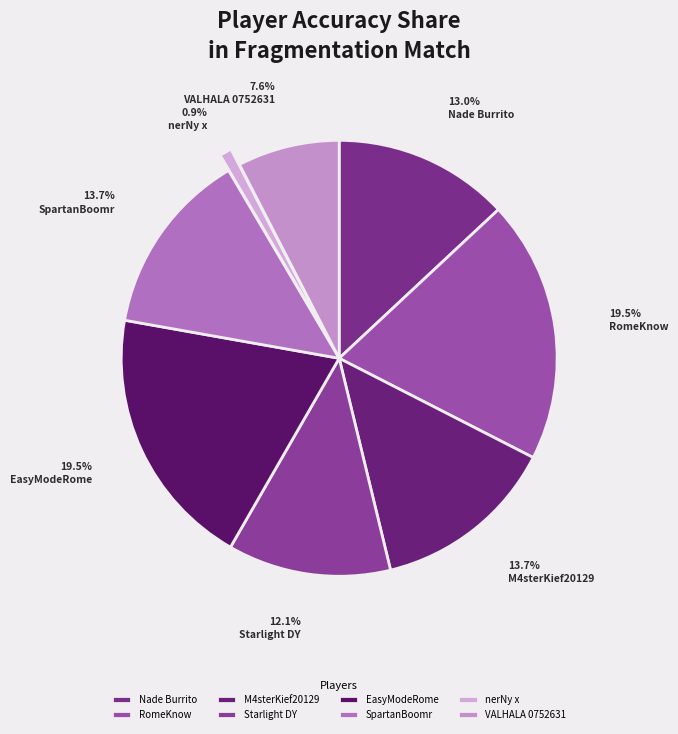

To the nearest percent, what is the combined percentage of Nade Burrito and VALHALA 0752631?

21%